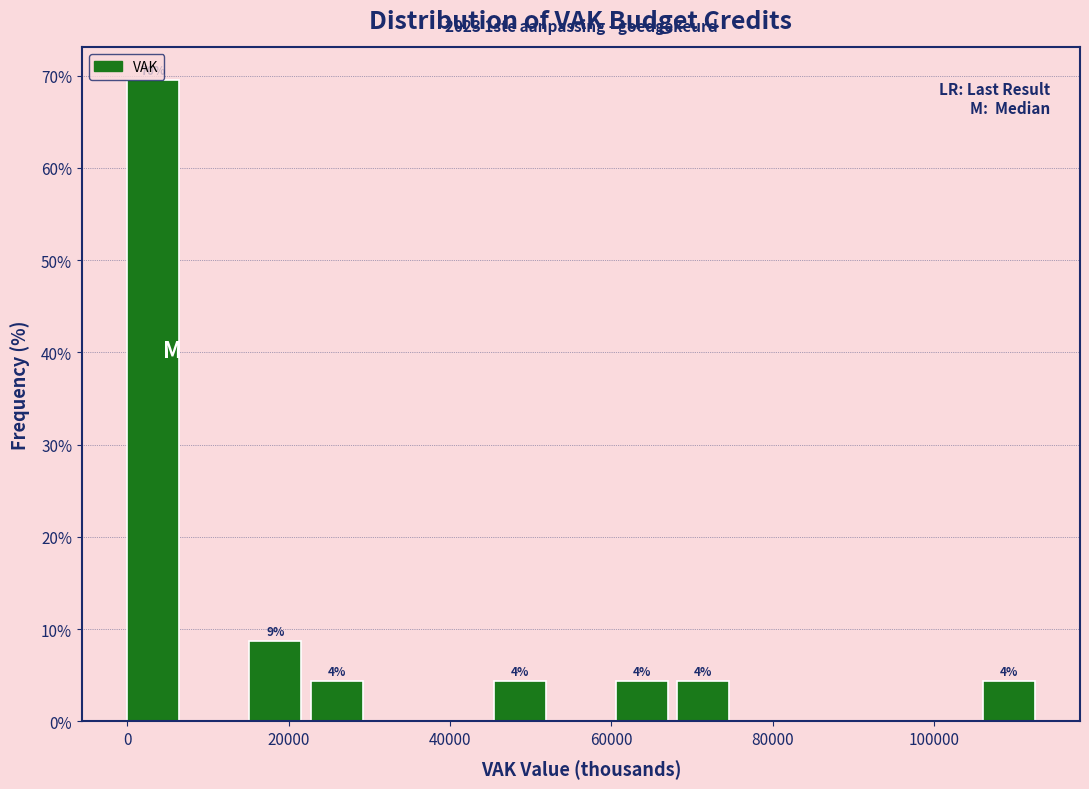

Read against the x-axis, roughly where is the centre of the tallest bar?

4000